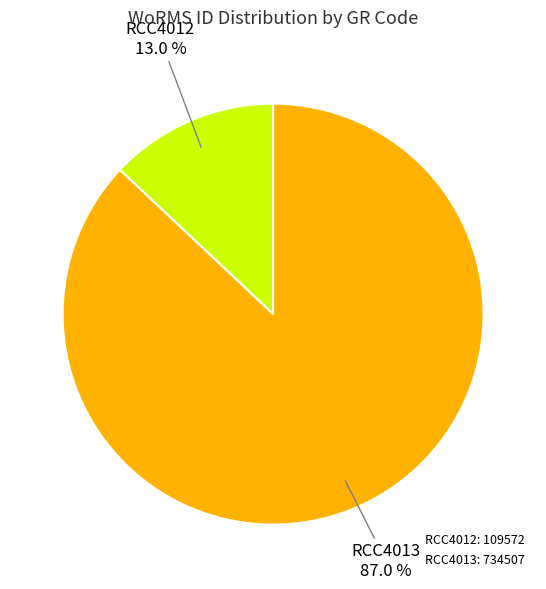

What is the ratio of the value at RCC4013: 734507 to the value at RCC4012: 109572?

6.7